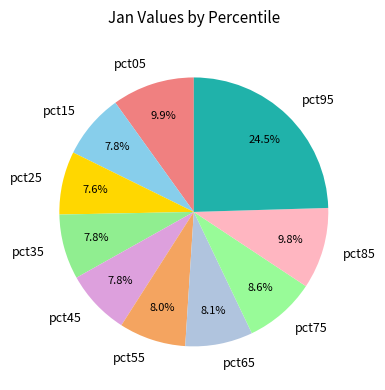

How much of the chart is everything except pct25?

92.4%